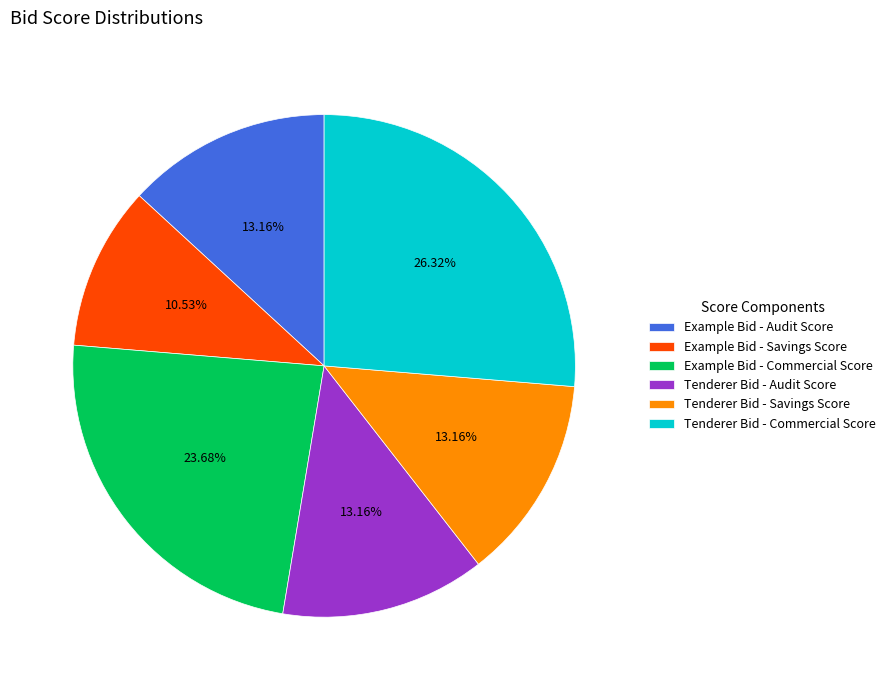

Does any single category account for the majority?

No